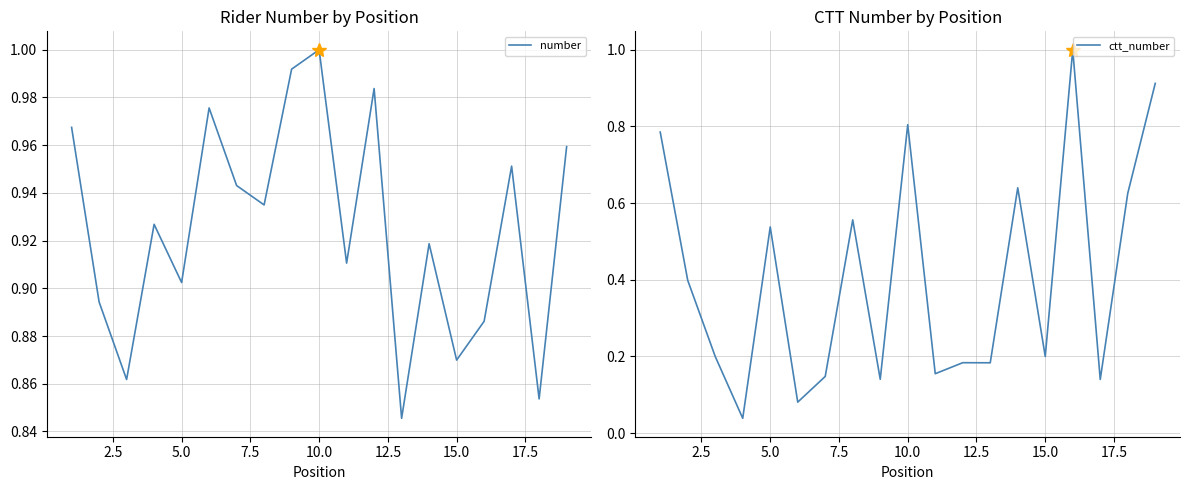

At how many categories does at least one series exceed 0?

19